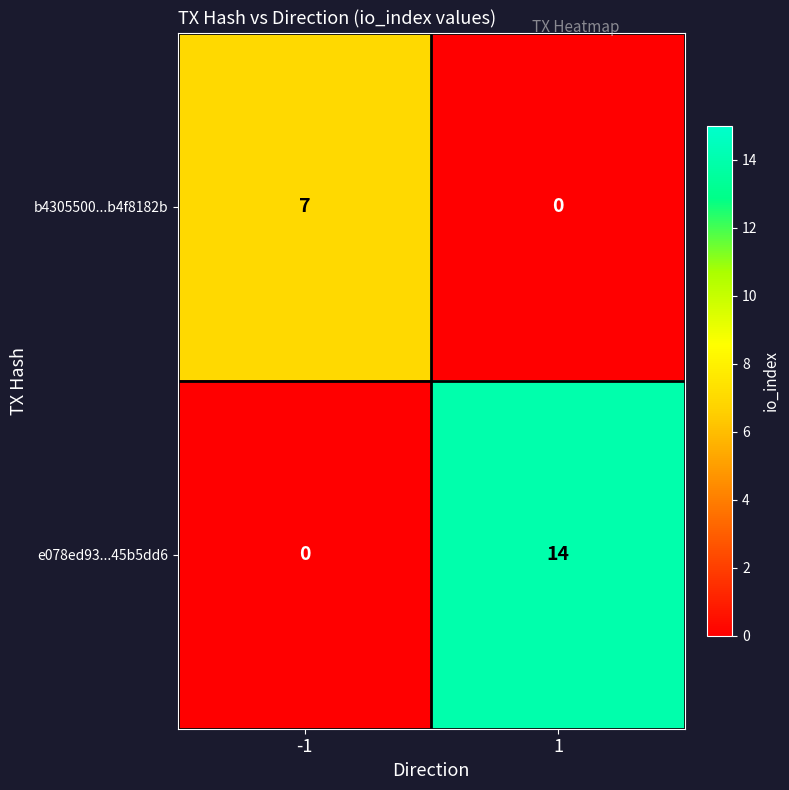

Between -1 and 1, which series saw the biggest shift?

e078ed93...45b5dd6